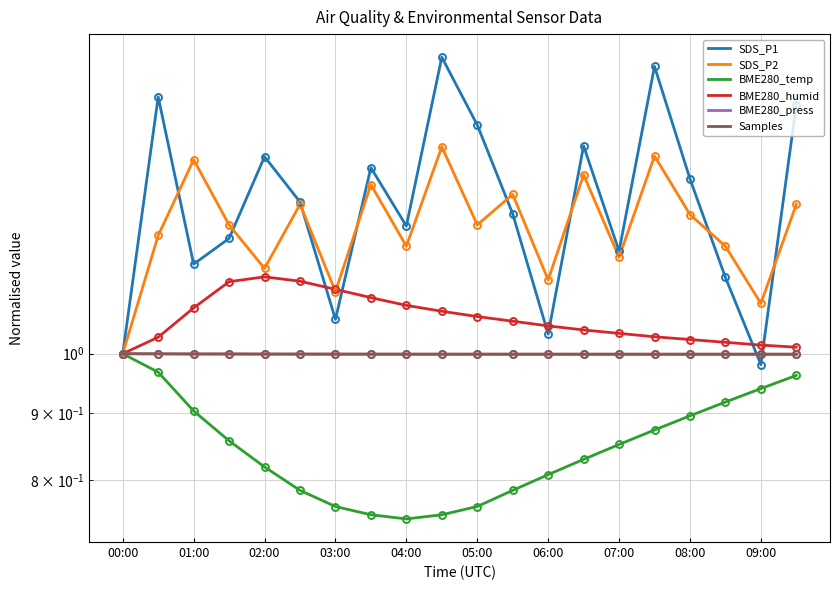

True or false: BME280_press and Samples intersect in this chart.

False